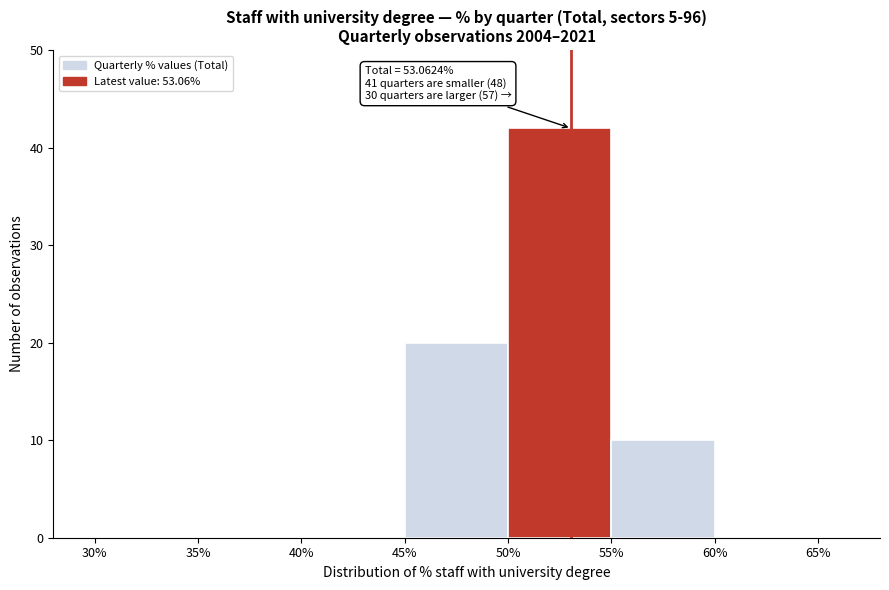

Over which range of the x-axis is the bar tallest?

50% to 55%